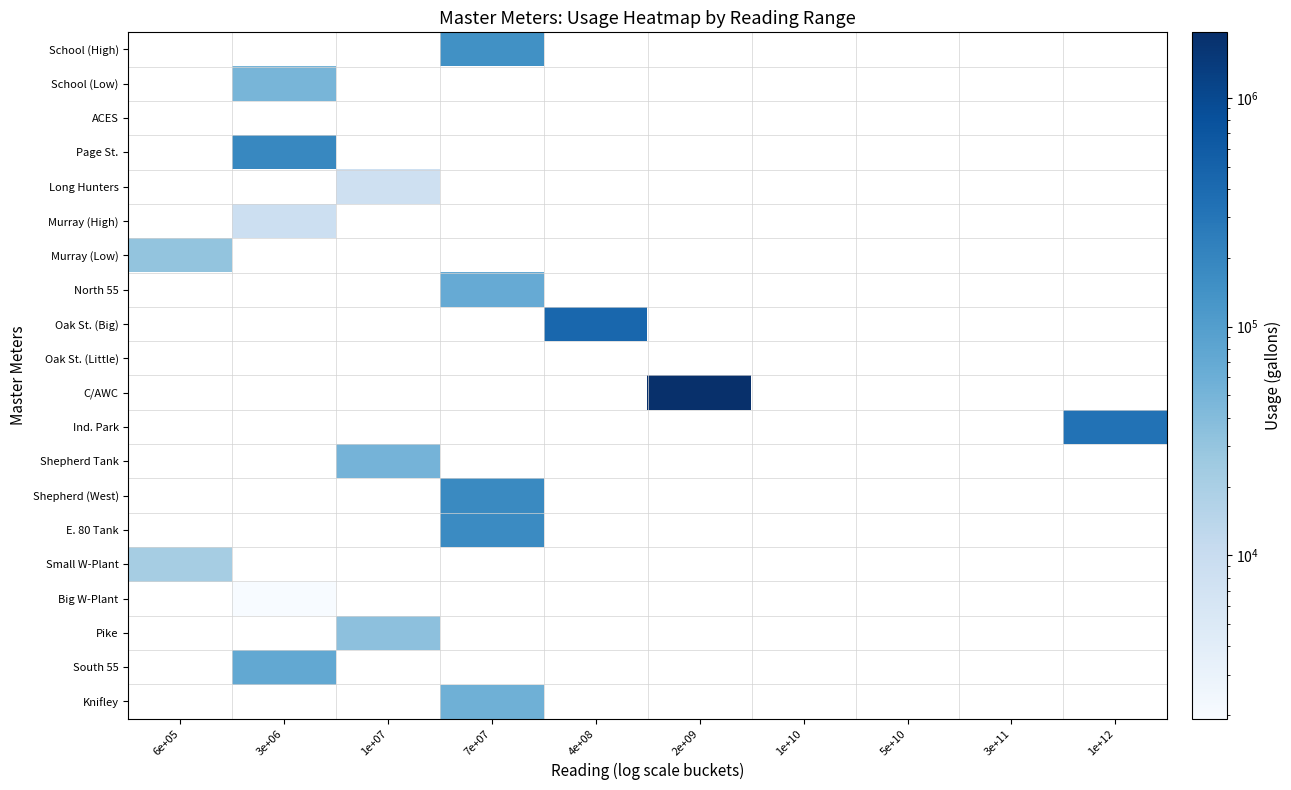

Count the number of data series in this chart.

20